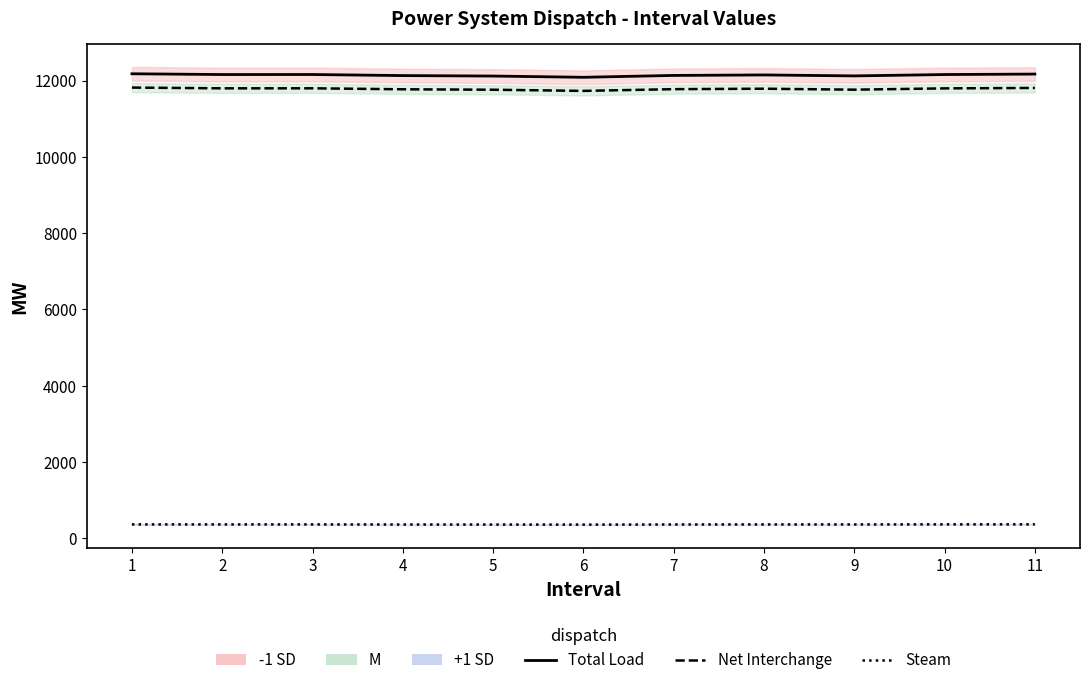

Between 8 and 10, which is larger?

10